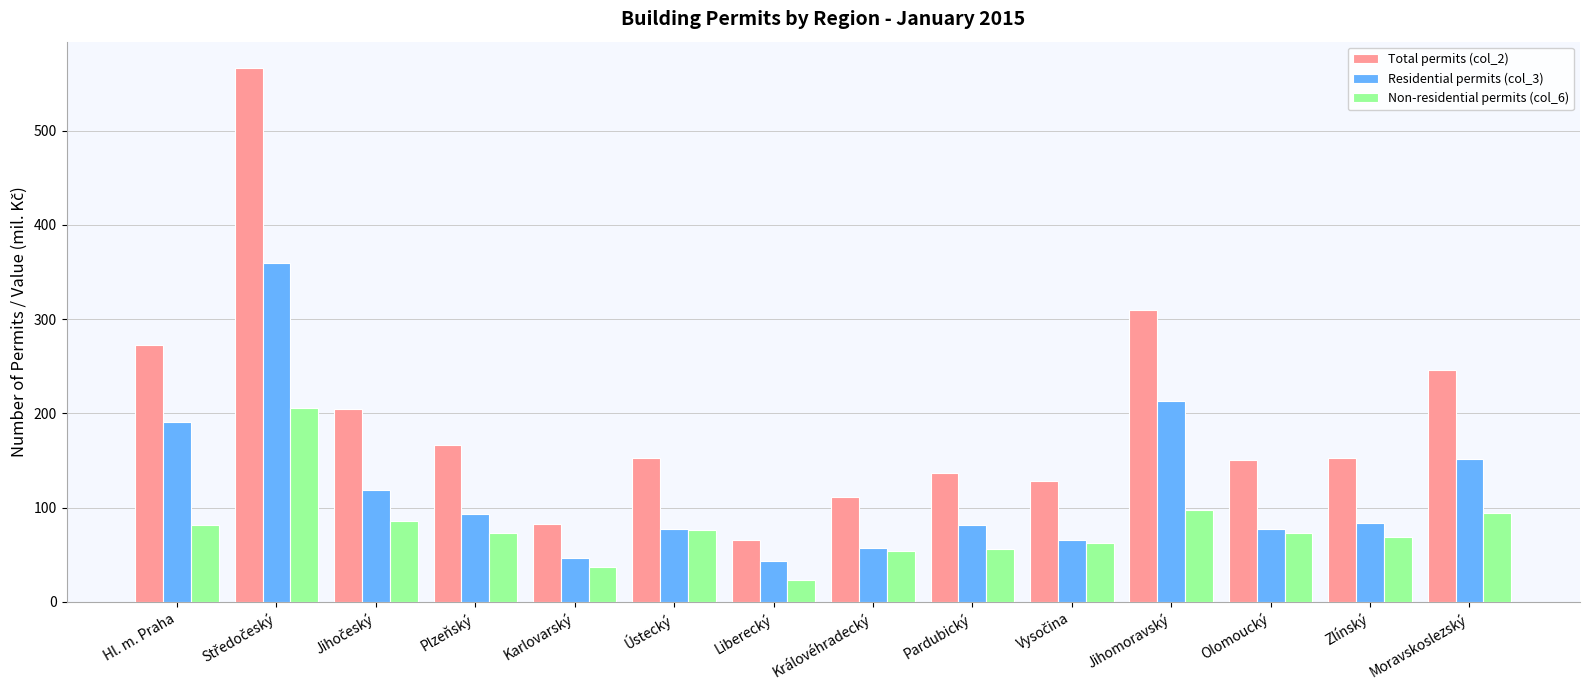

At how many categories does at least one series exceed 98?

12